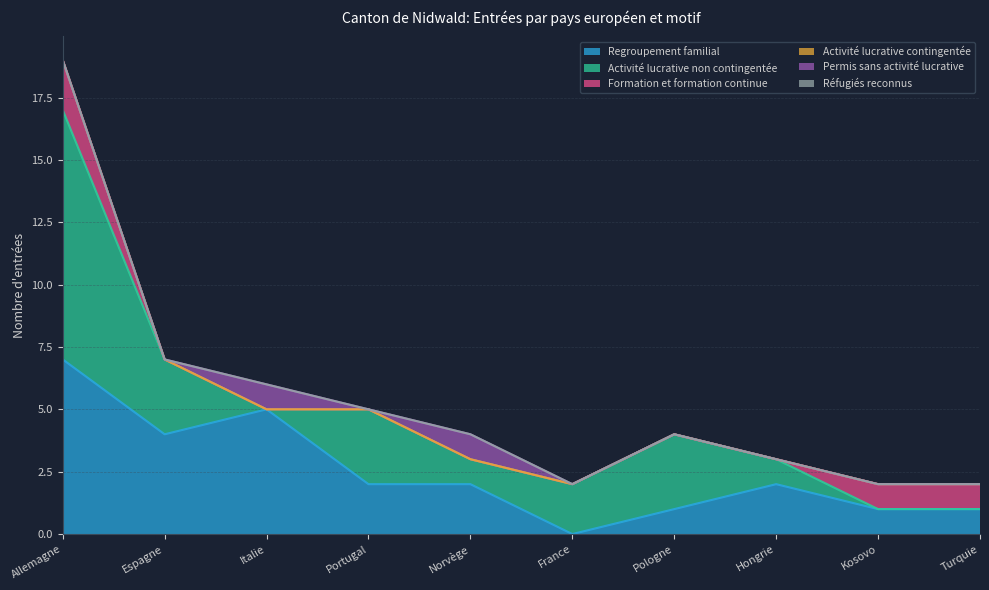

How many series are shown in this chart?

6